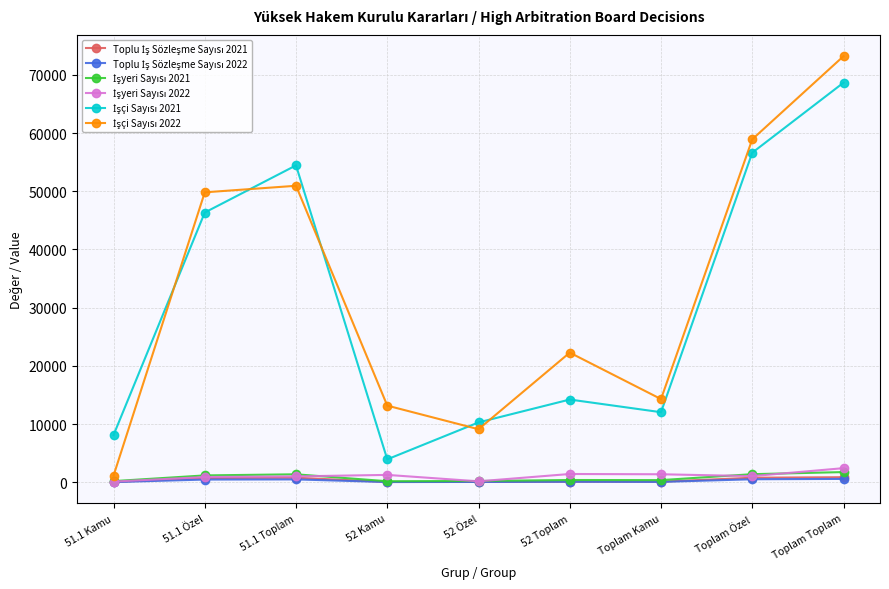

At how many categories does at least one series exceed 28375?

4